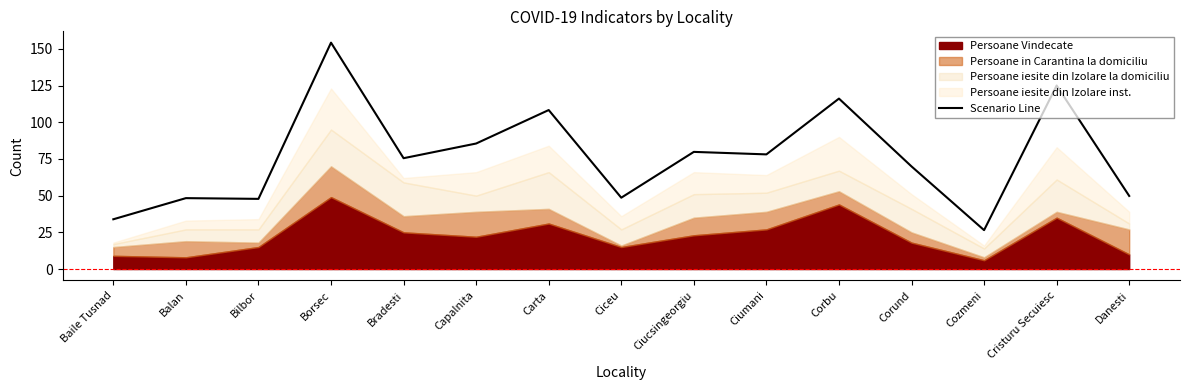

True or false: Scenario Line has a value of 69.9 at Balan.

False